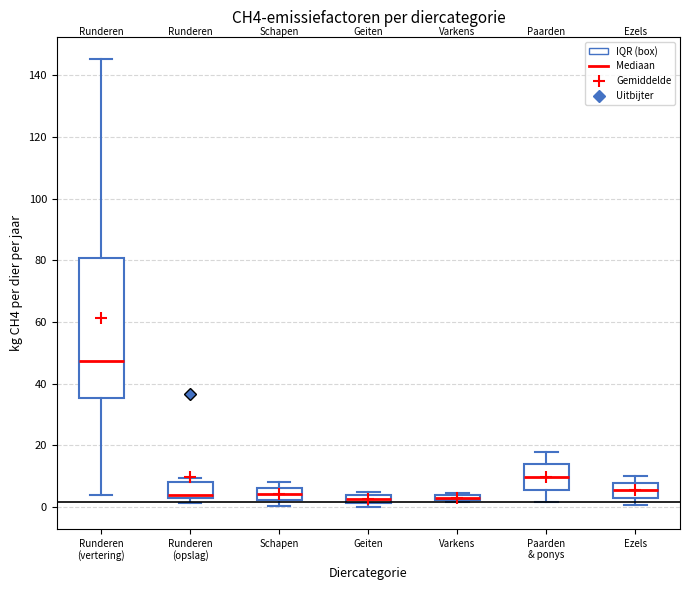

Where is the lower edge of the box for Runderen (vertering) on the y-axis? The values are not printed on the chart, so give them approximately, as read against the axis.

36